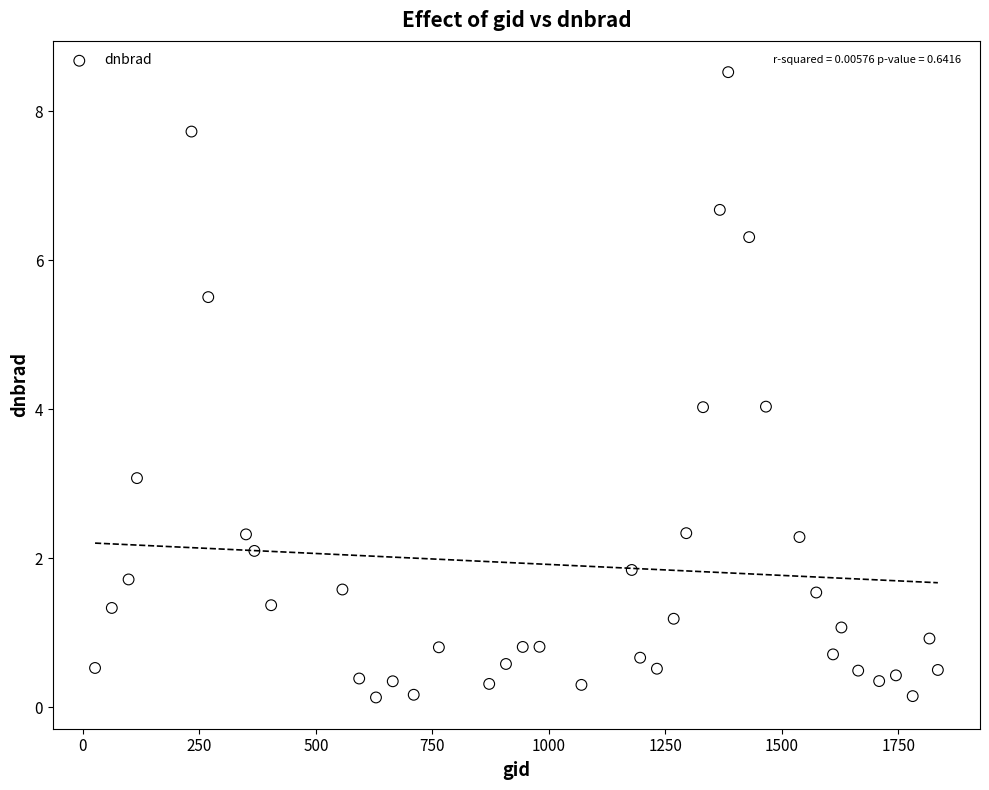

What is the range of X values (max minus min)?

1809.0